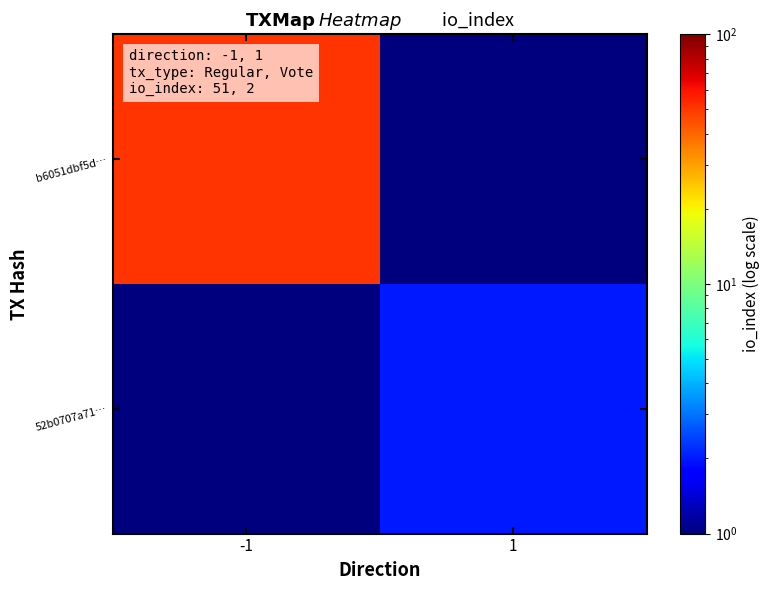

Which label corresponds to the largest value in the chart?

-1